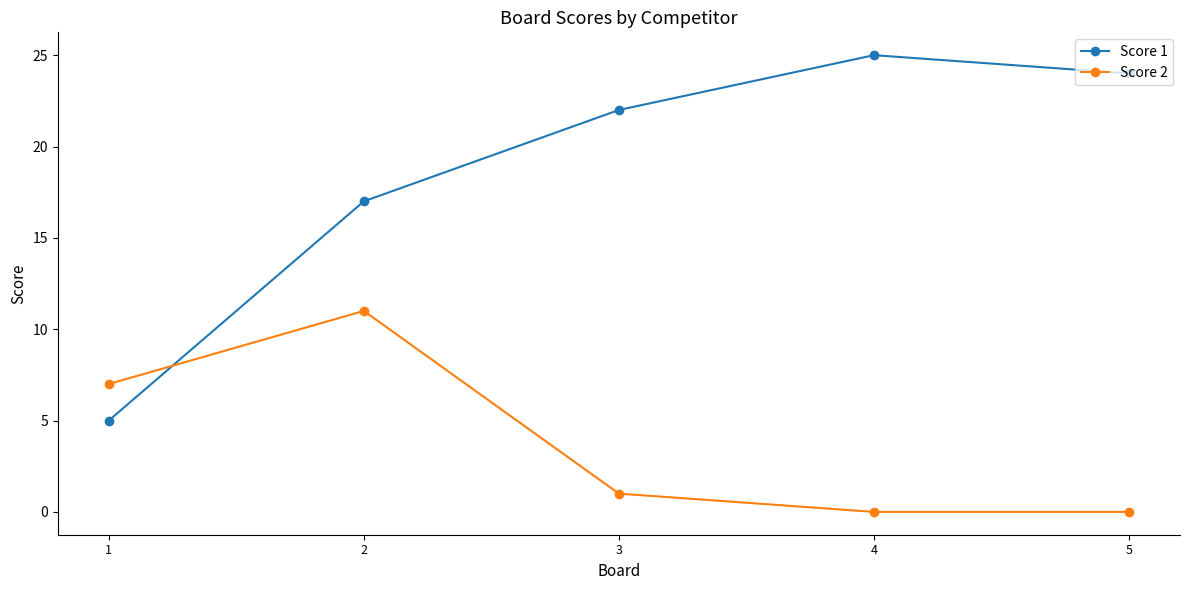

Is this an area chart (filled region under the line)?

No